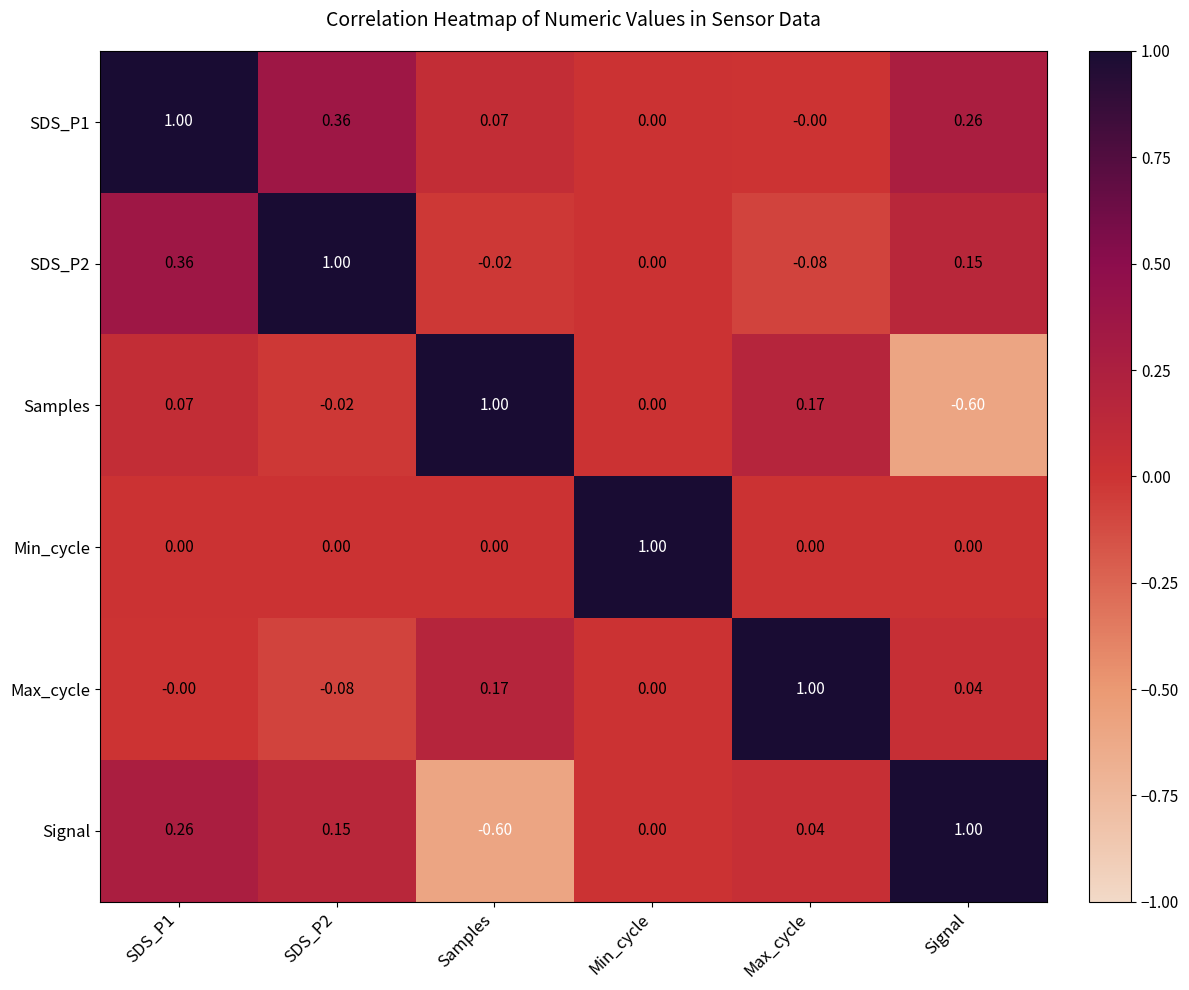

At which label does Max_cycle reach its peak?

Max_cycle